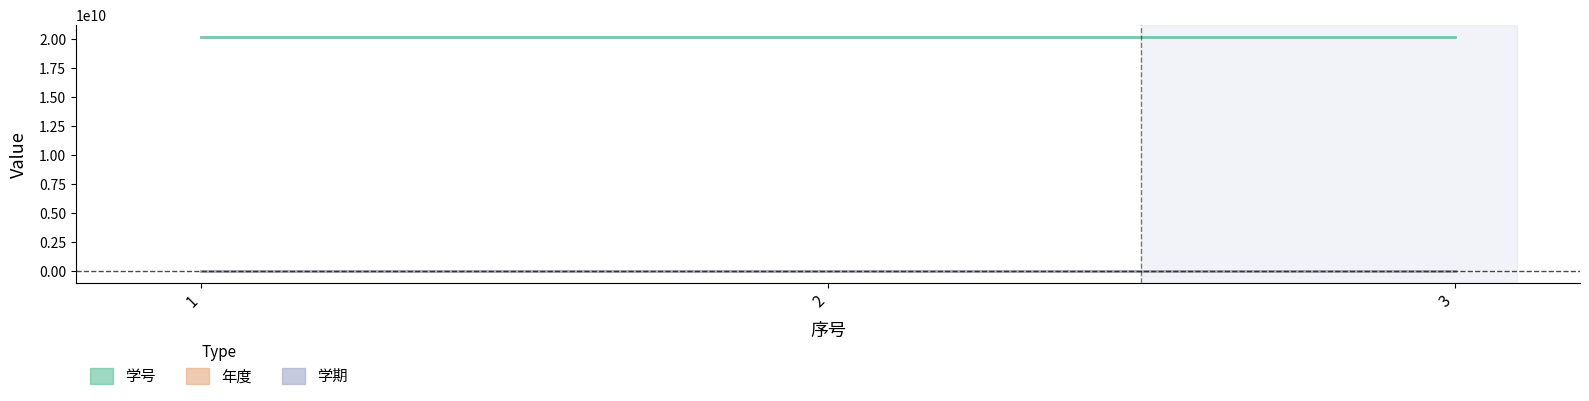

How many data points does each series have?

3